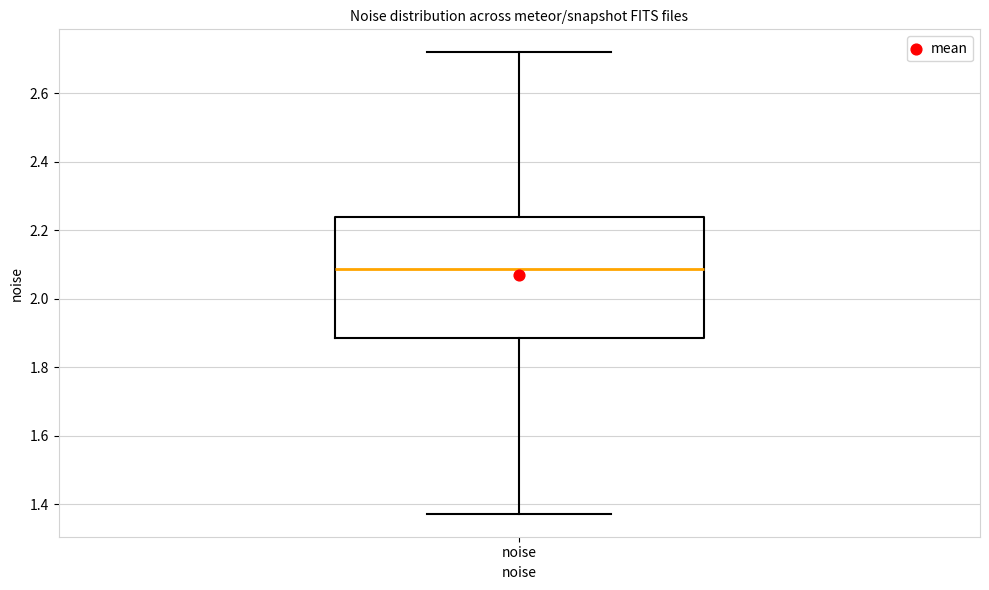

Read this box plot against the y-axis: the position of the median line, the range covered by the box, and the ends of both whiskers. The values are not printed on the chart, so give them approximately, as read against the axis.

median 2.08, box 1.88 to 2.24, whiskers 1.38 to 2.72